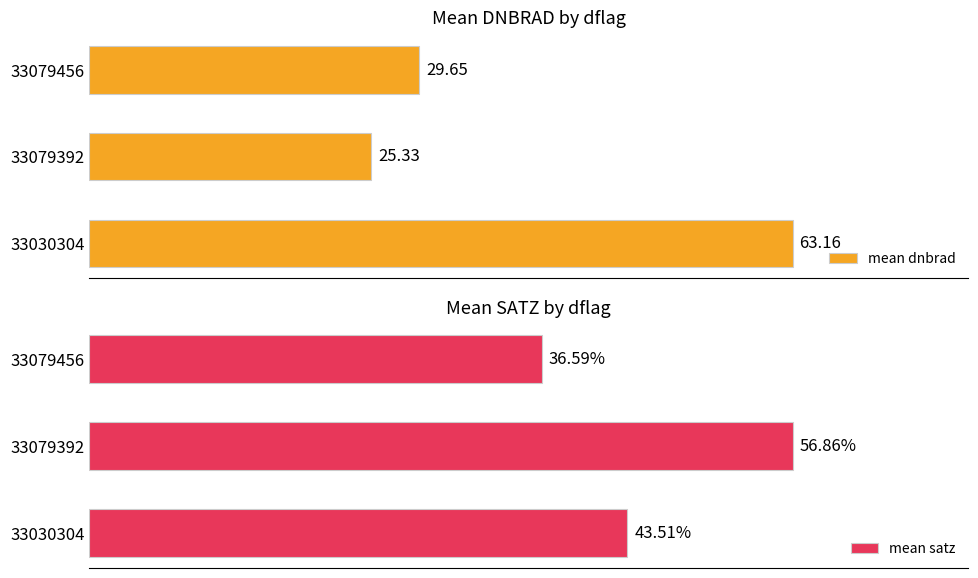

Which series has the largest range (max minus min)?

mean dnbrad